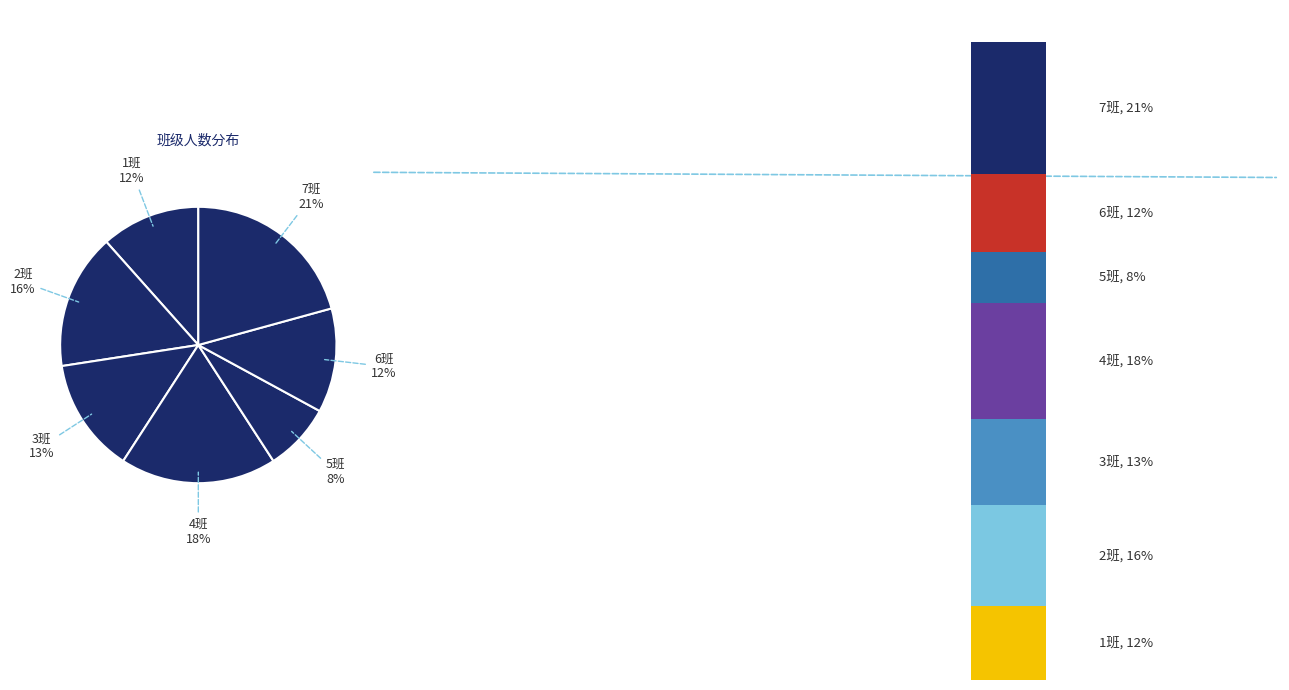

Is there any slice that represents more than half of the pie?

No